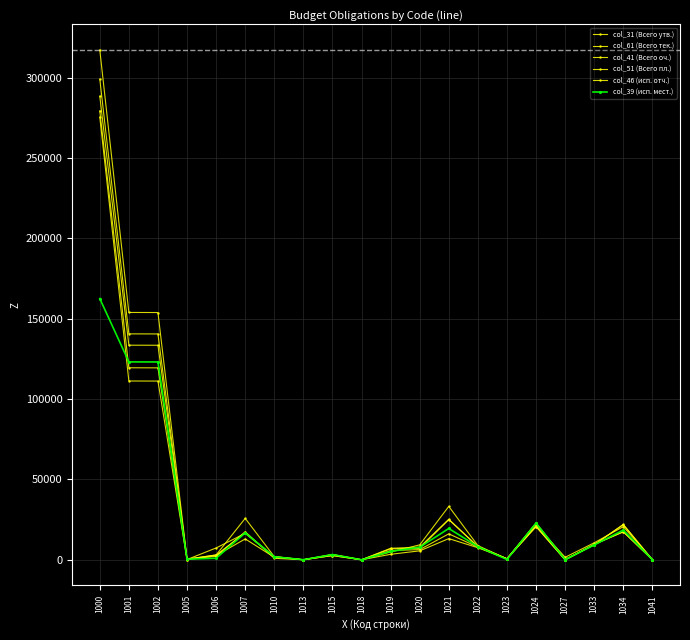

The col_41 (Всего оч.) series shows 16149.2 at 1021. True or false?

True